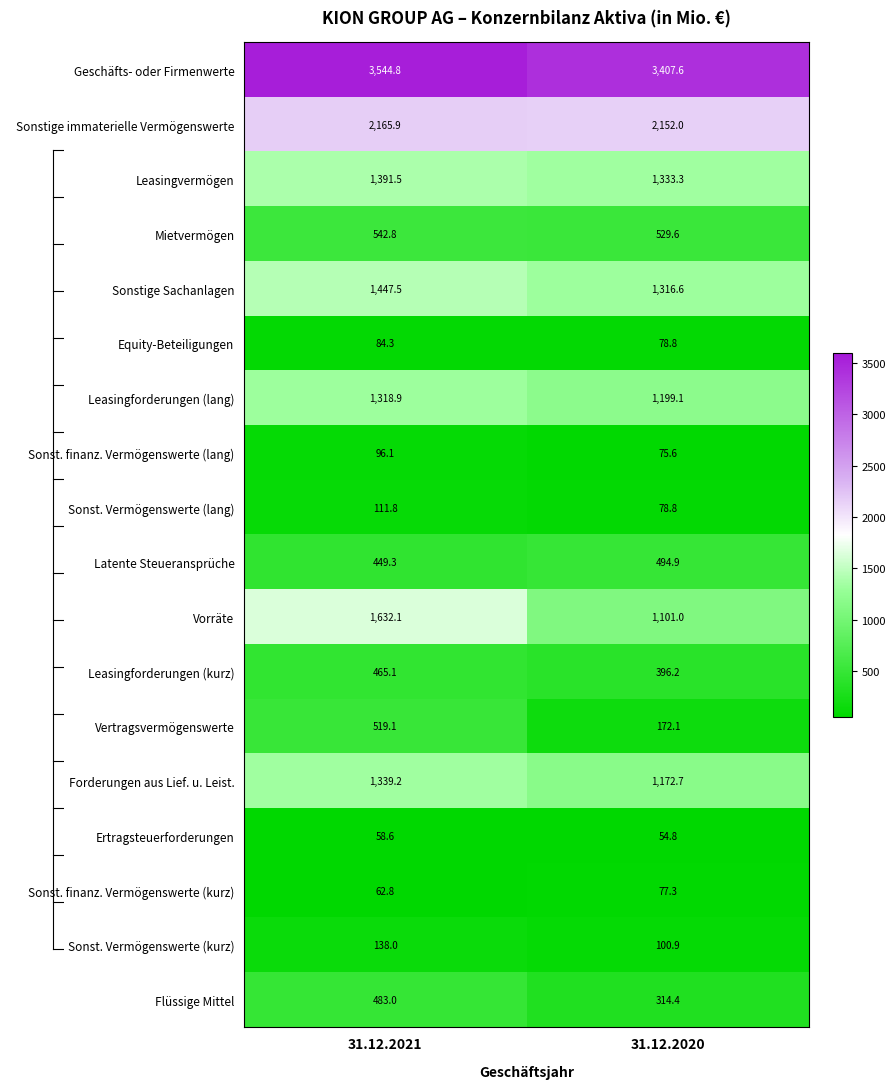

What is the total value across all series at 31.12.2021?

15850.8